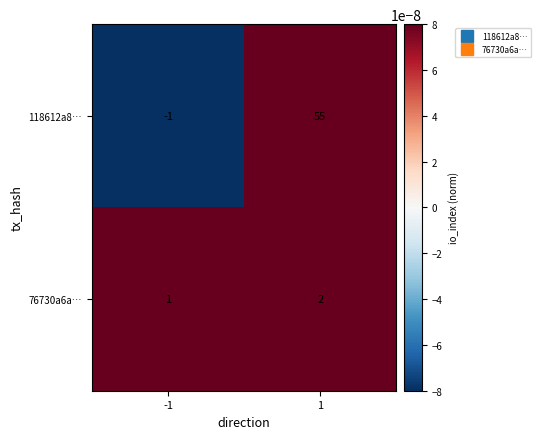

At which category does the chart reach its peak across all series?

1